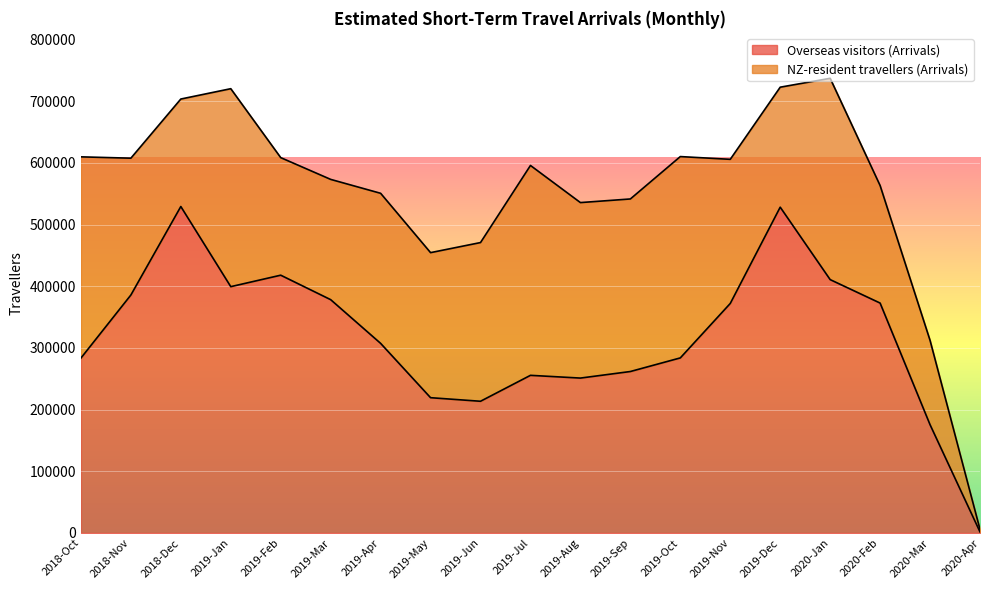

Which label corresponds to the largest value in the chart?

2018-Dec